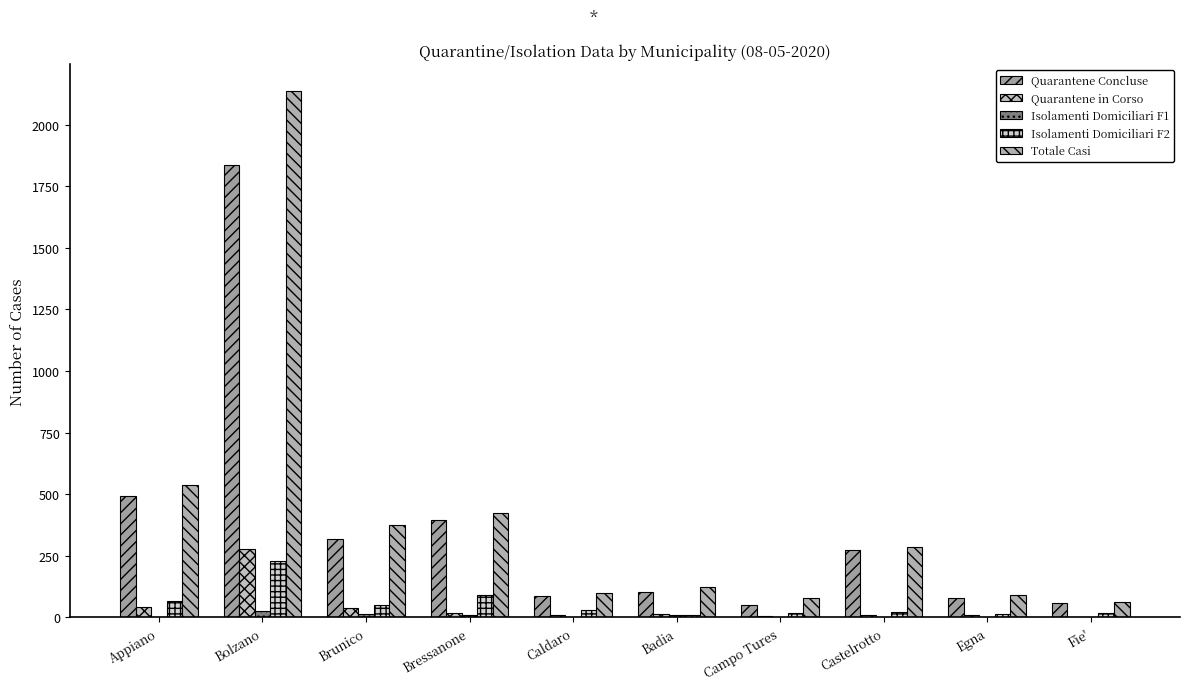

Reading left to right, what are all the values shown in this chart?

Quarantene Concluse: 493	1834	320	396	87	104	50	275	80	60
Quarantene in Corso: 43	276	39	17	9	13	5	9	11	1
Isolamenti Domiciliari F1: 2	27	15	10	2	8	1	2	1	1
Isolamenti Domiciliari F2: 65	228	50	93	30	11	18	21	15	17
Totale Casi: 538	2137	374	423	98	125	77	286	92	62